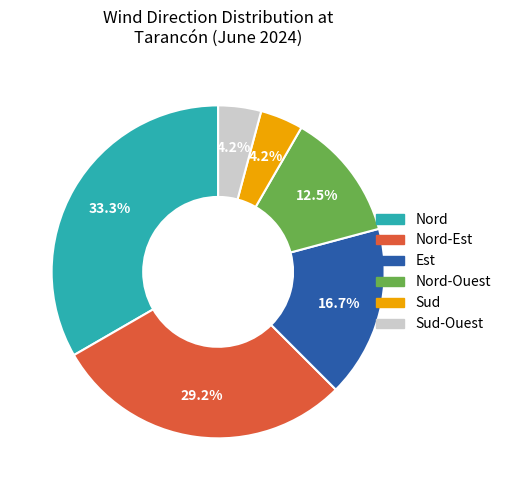

Is there any slice that represents more than half of the pie?

No